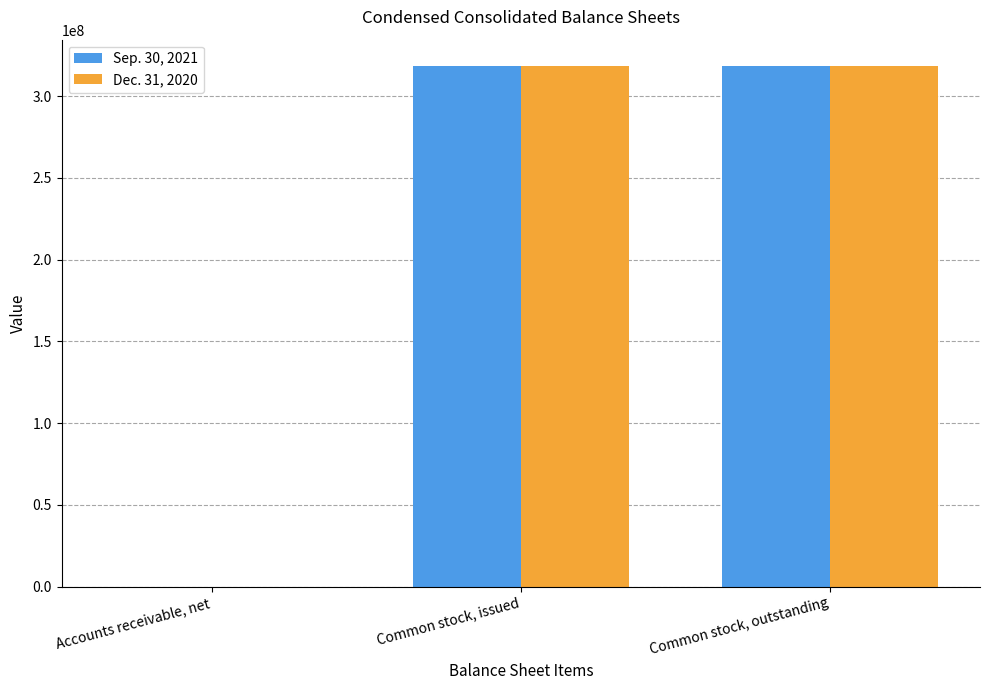

Is the value of Sep. 30, 2021 at Accounts receivable, net greater than the value of Dec. 31, 2020 at Common stock, issued?

No